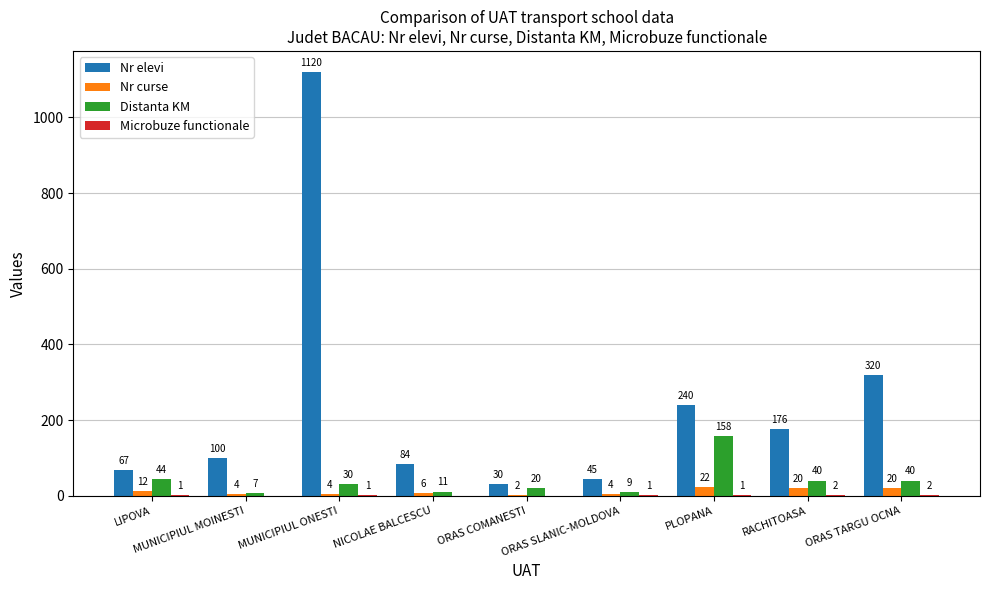

What is the approximate value of Nr curse at NICOLAE BALCESCU, to the nearest 5?

5